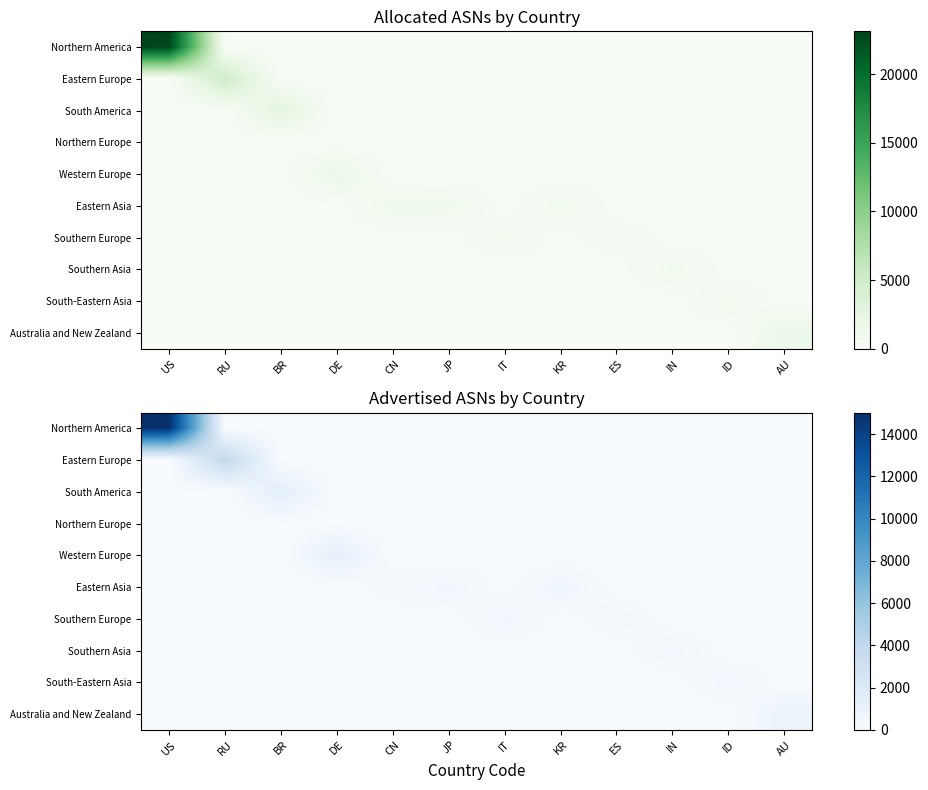

What is the sum of the Australia and New Zealand values at DE and AU?

885